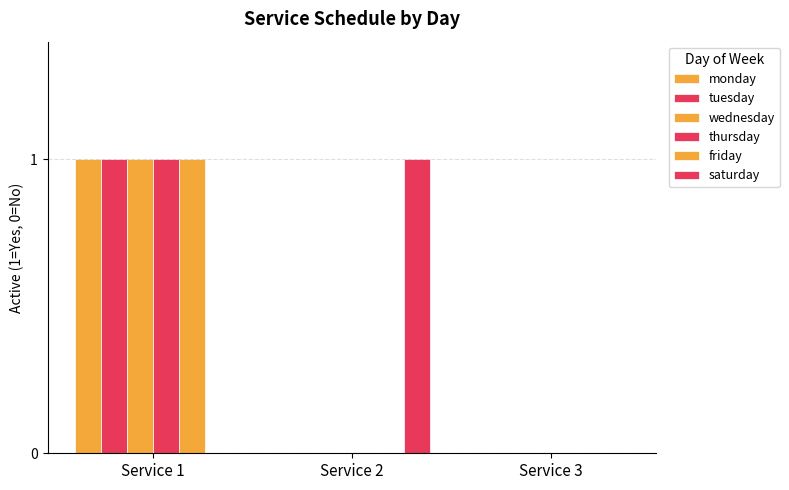

How many groups of bars are there?

3